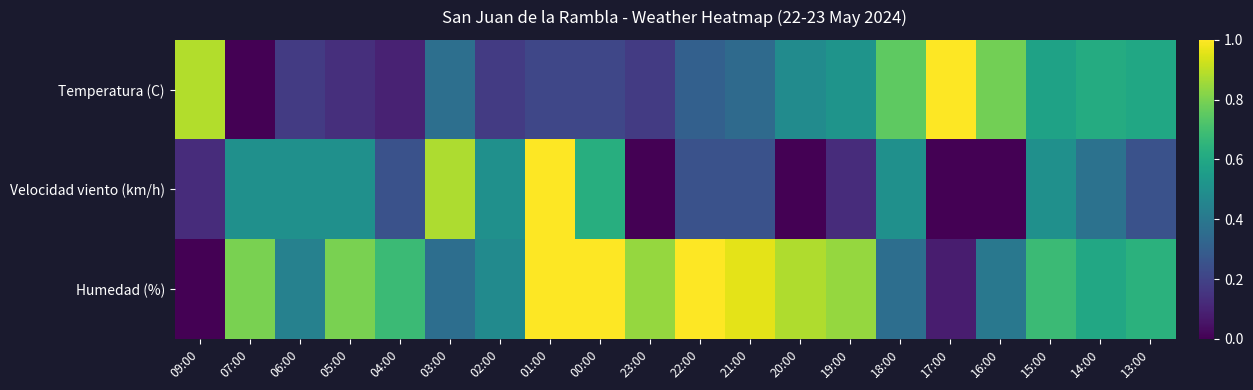

How many categories are shown in the chart?

20